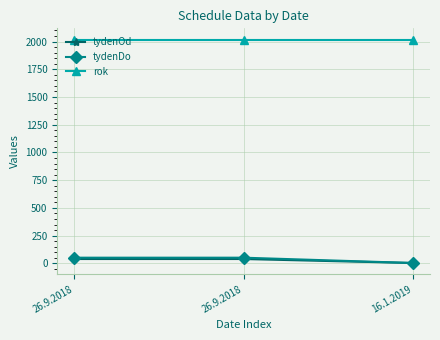

Reading left to right, extract all data points from this chart.

tydenOd: 26.9.2018=39	26.9.2018=39	16.1.2019=3
tydenDo: 26.9.2018=51	26.9.2018=51	16.1.2019=3
rok: 26.9.2018=2018	26.9.2018=2018	16.1.2019=2018